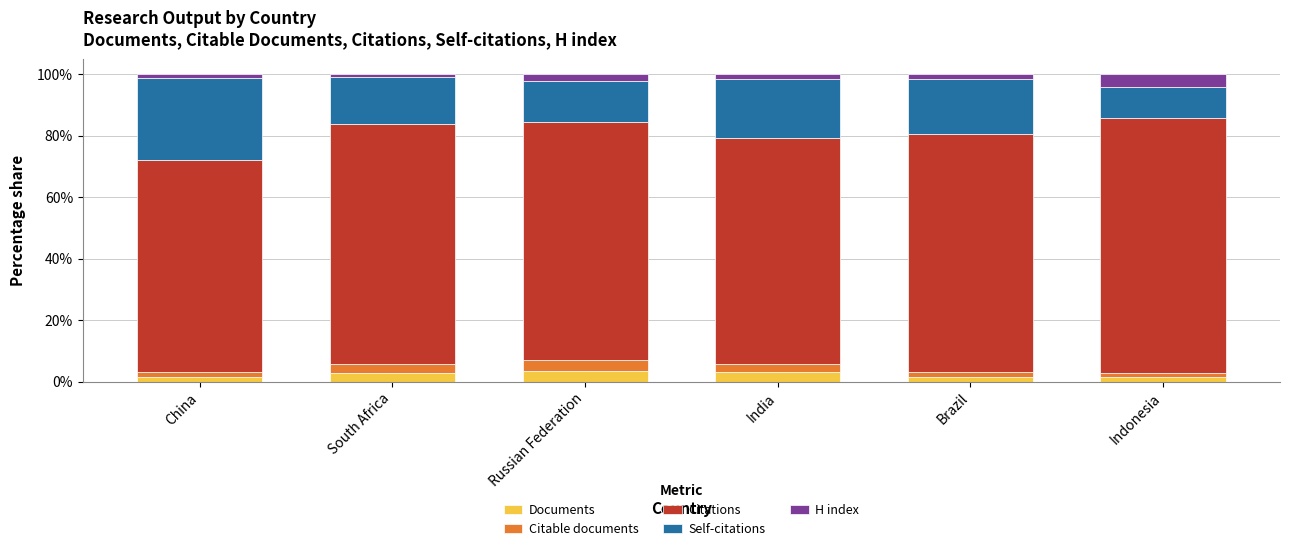

What is the difference between the maximum and minimum values in the Documents series?

2.2